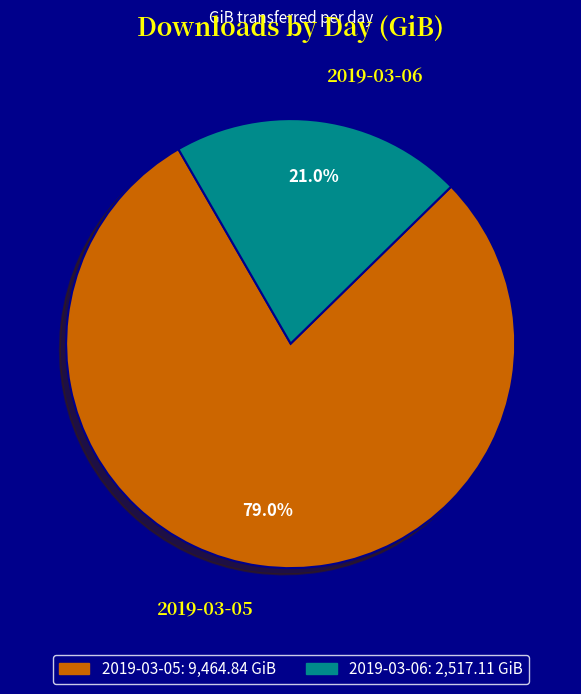

To the nearest percent, what portion does 2019-03-05 represent?

79%